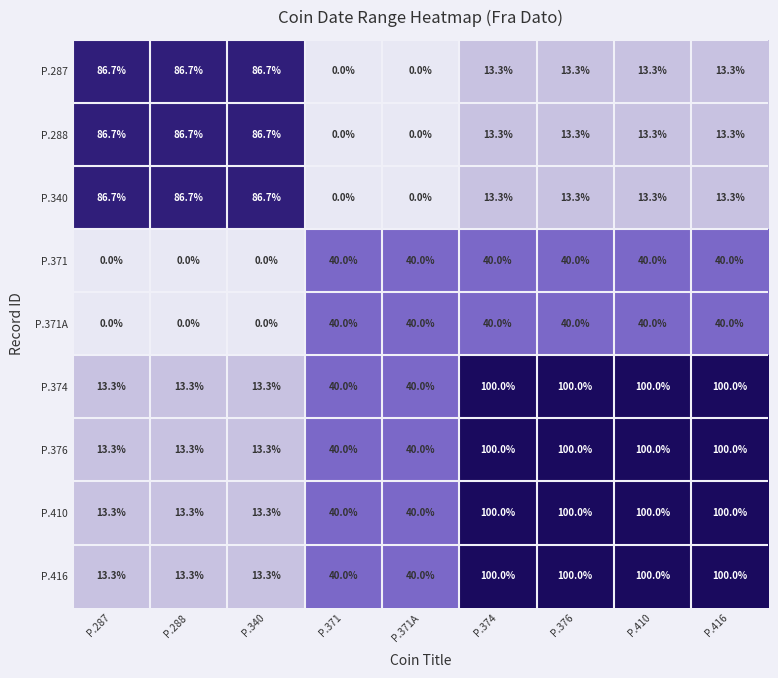

What is the approximate value of P.287 at P.340?

86.7